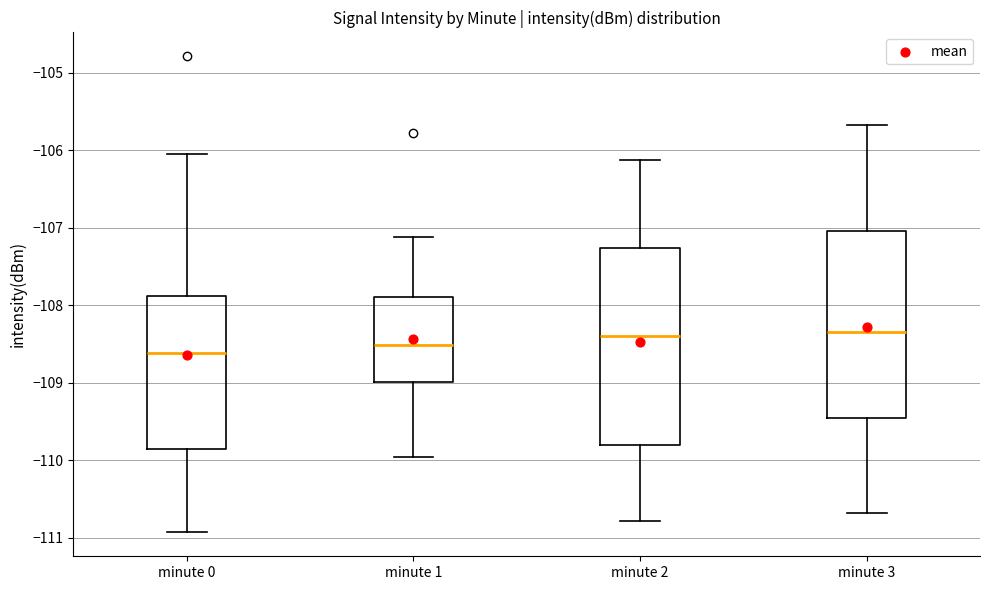

Where is the upper edge of the box for minute 0 on the y-axis? The values are not printed on the chart, so give them approximately, as read against the axis.

-107.9